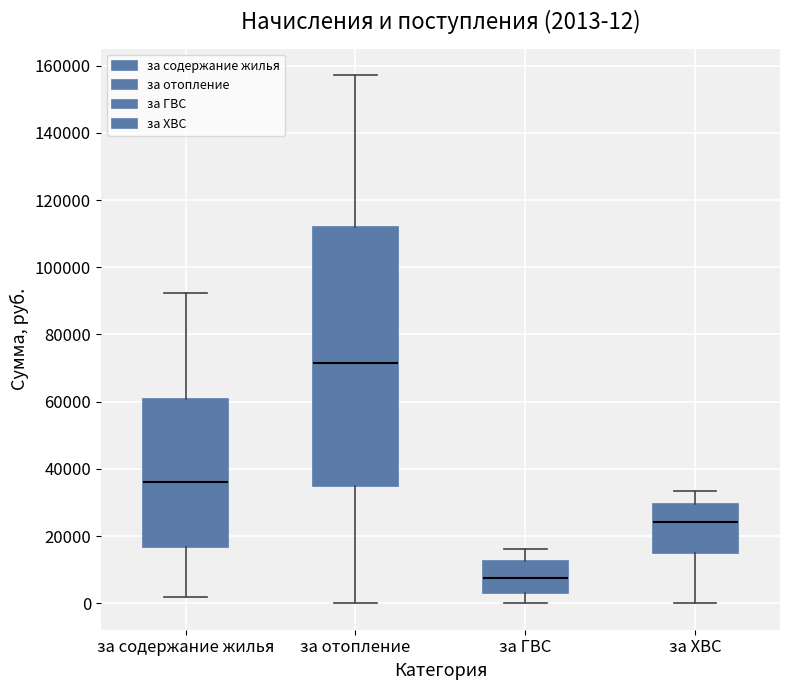

Which box is the tallest, from its lower edge to its upper edge?

за отопление